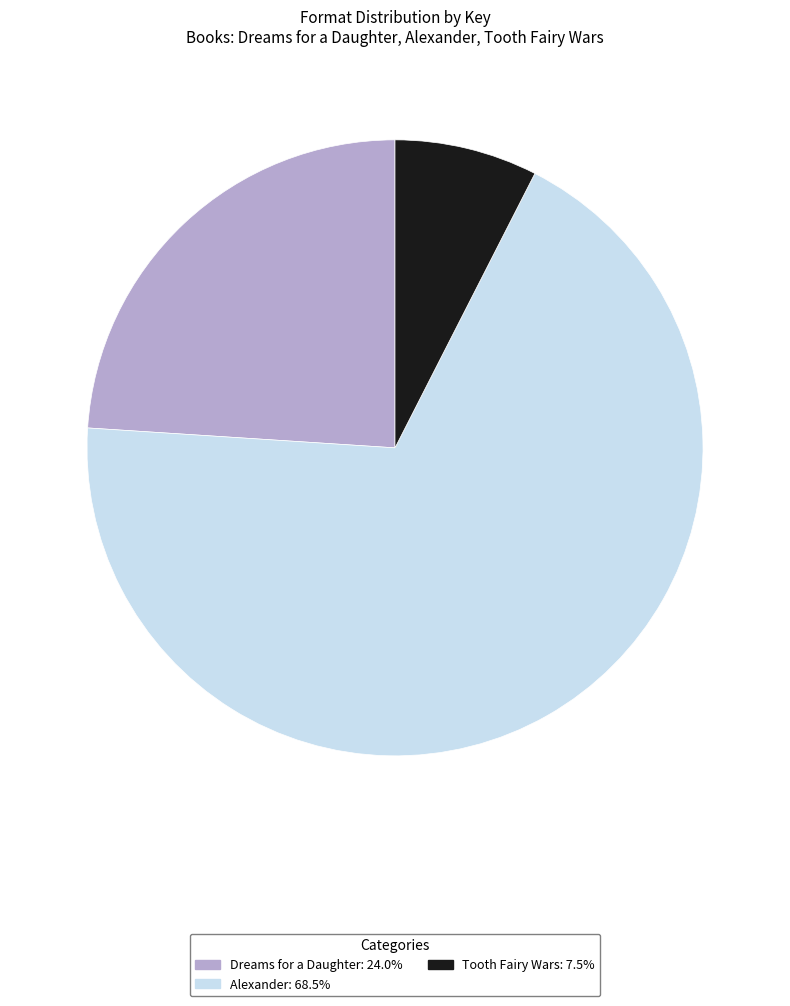

Is there any slice that represents more than half of the pie?

Yes